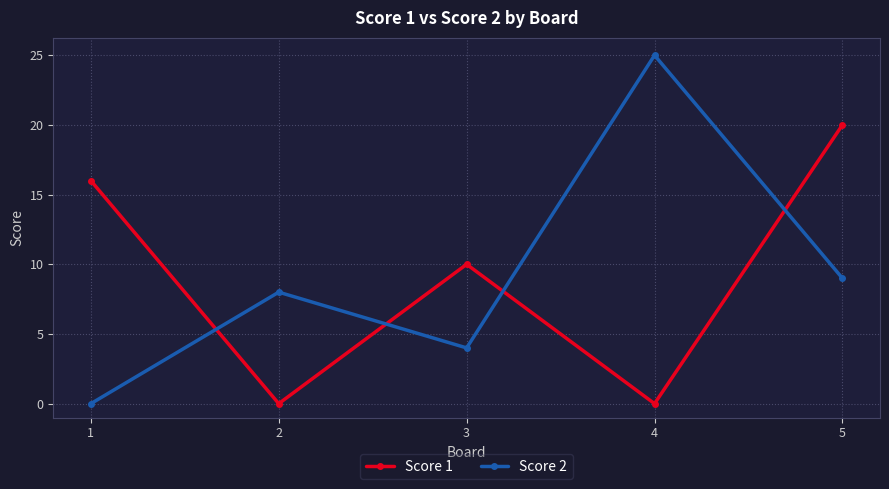

Is this an area chart (filled region under the line)?

No